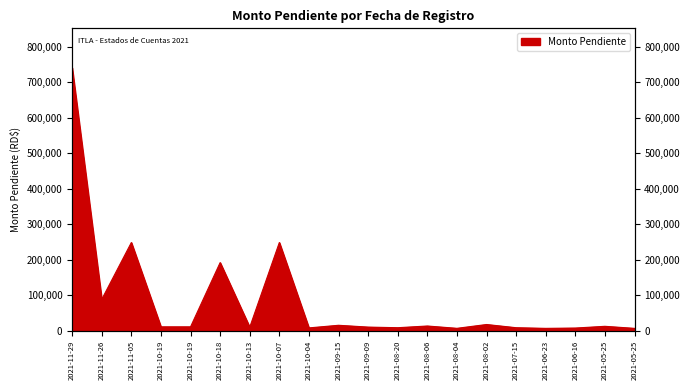

Reading left to right, what are all the values shown in this chart?

2021-11-29=740863.0	2021-11-26=88500.0	2021-11-05=248612.0	2021-10-19=11097.4	2021-10-19=11097.4	2021-10-18=192067.9	2021-10-13=10058.2	2021-10-07=248612.0	2021-10-04=8126.3	2021-09-15=15493.1	2021-09-09=10391.7	2021-08-20=8643.4	2021-08-06=13452.0	2021-08-04=6918.1	2021-08-02=17672.5	2021-07-15=8643.4	2021-06-23=6816.5	2021-06-16=7705.6	2021-05-25=12575.3	2021-05-25=6816.5